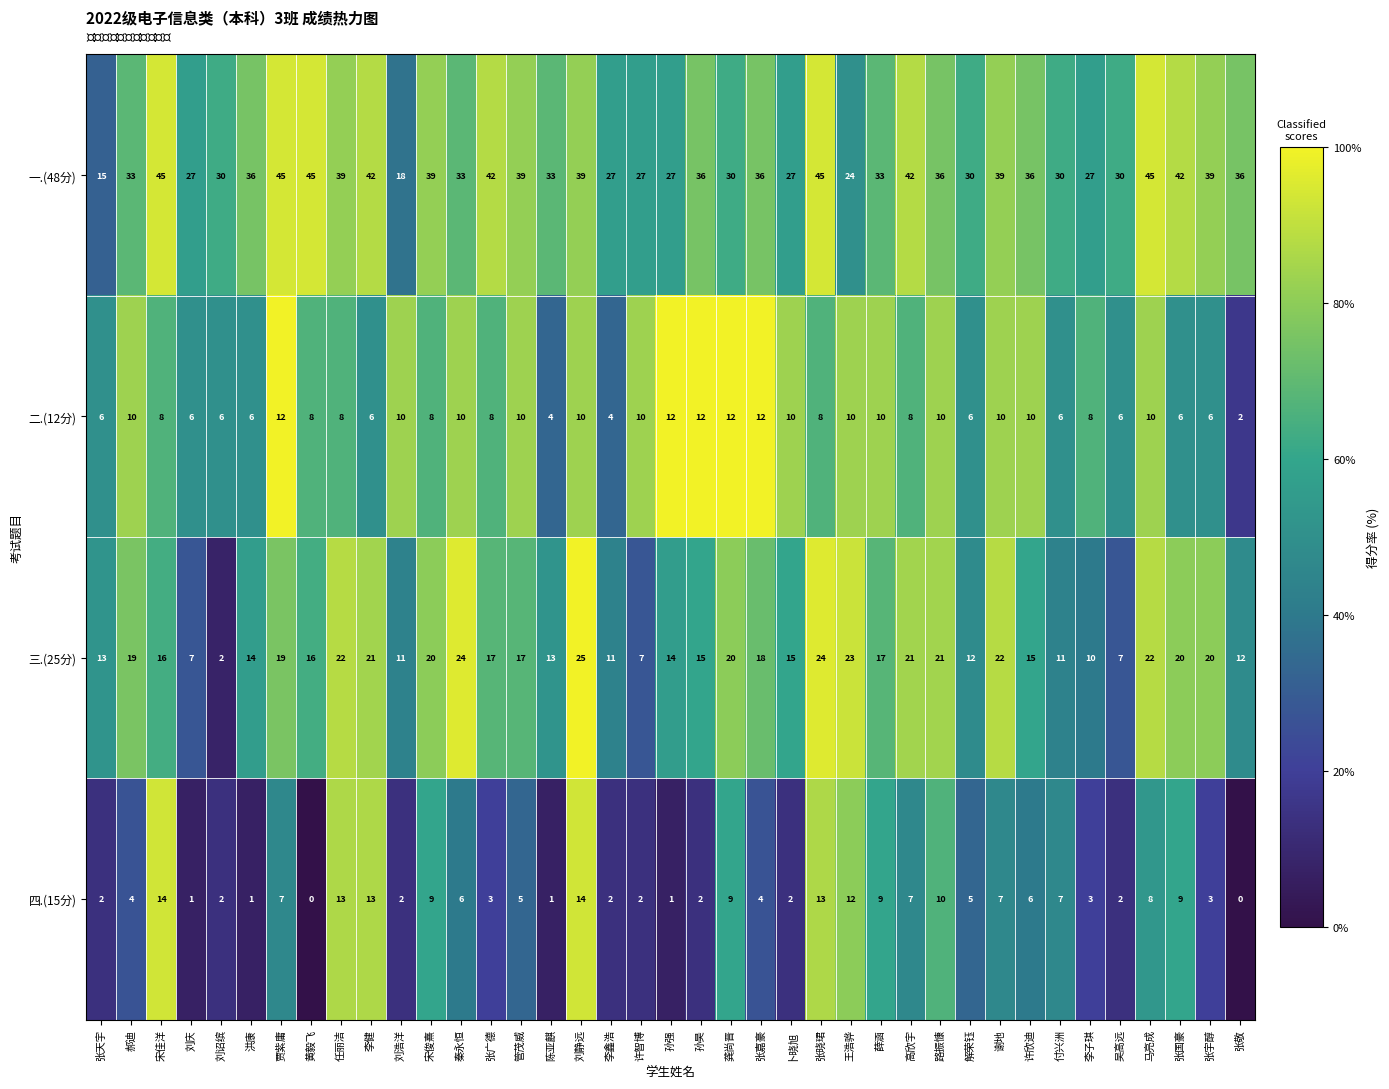

Count the number of categories in the chart.

39